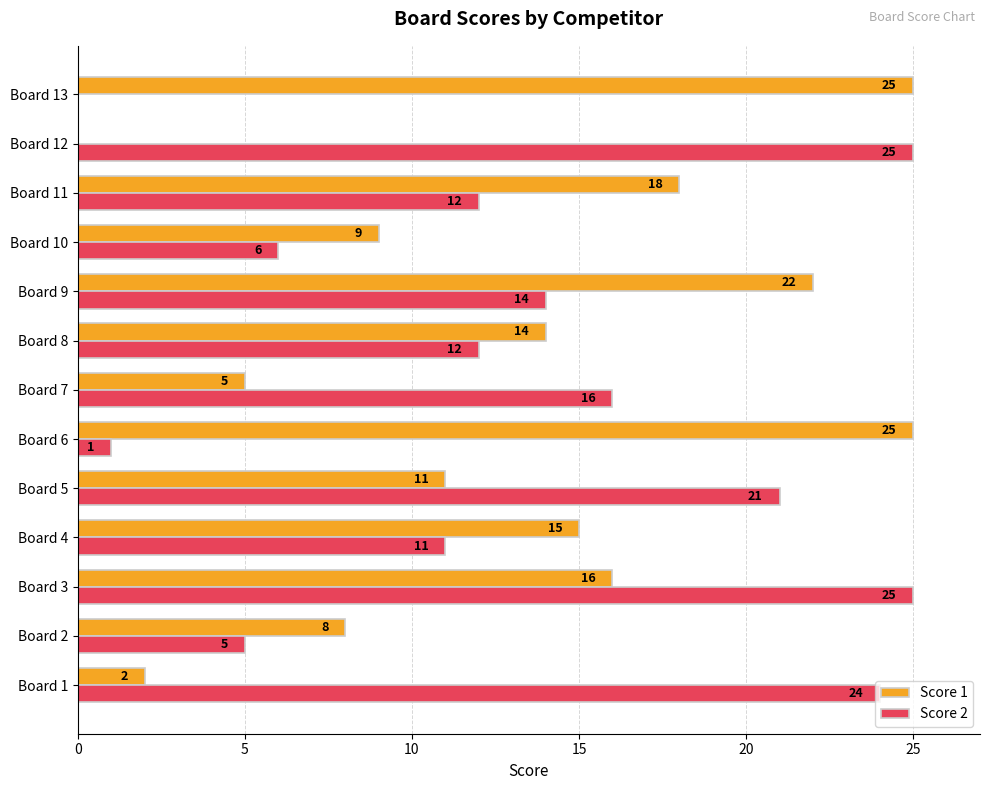

The Score 2 series shows 0 at Board 13. True or false?

True